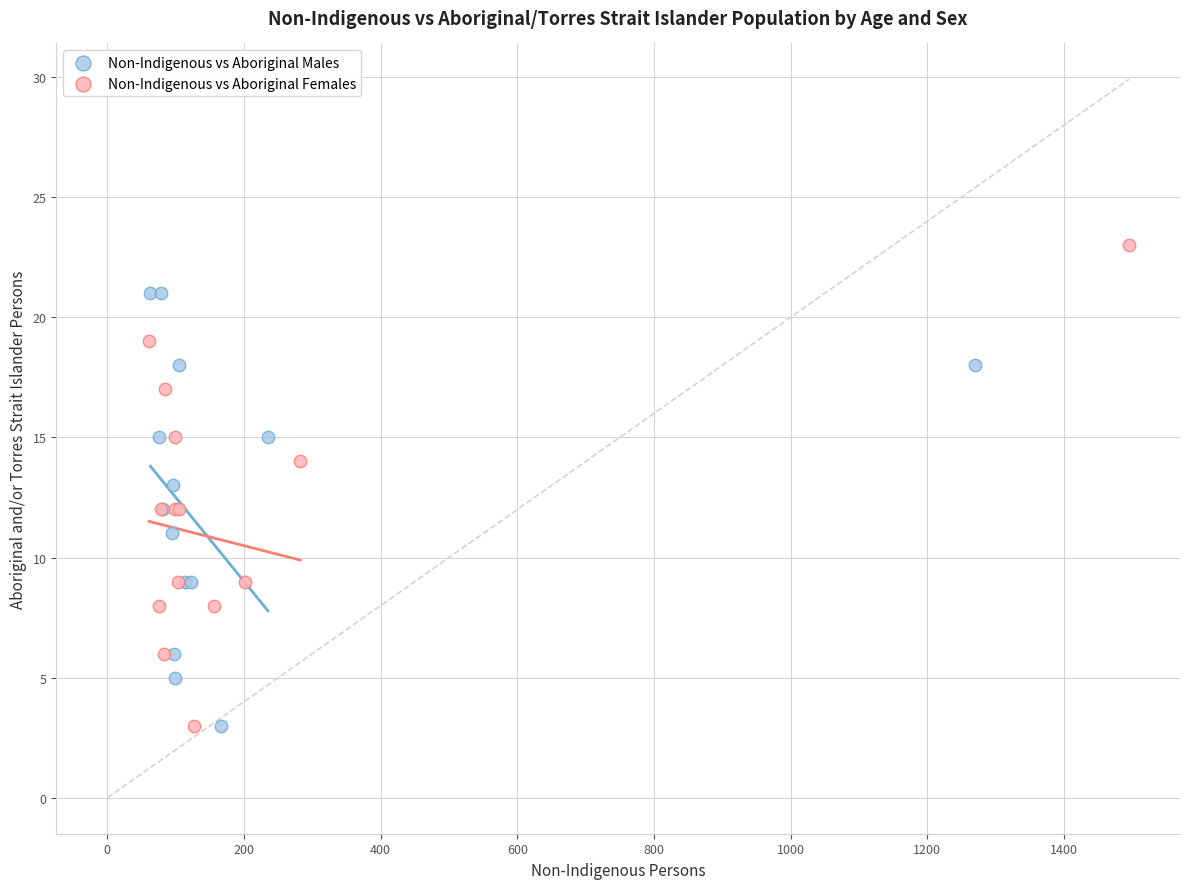

Which series contains the highest Y value?

Non-Indigenous vs Aboriginal Females